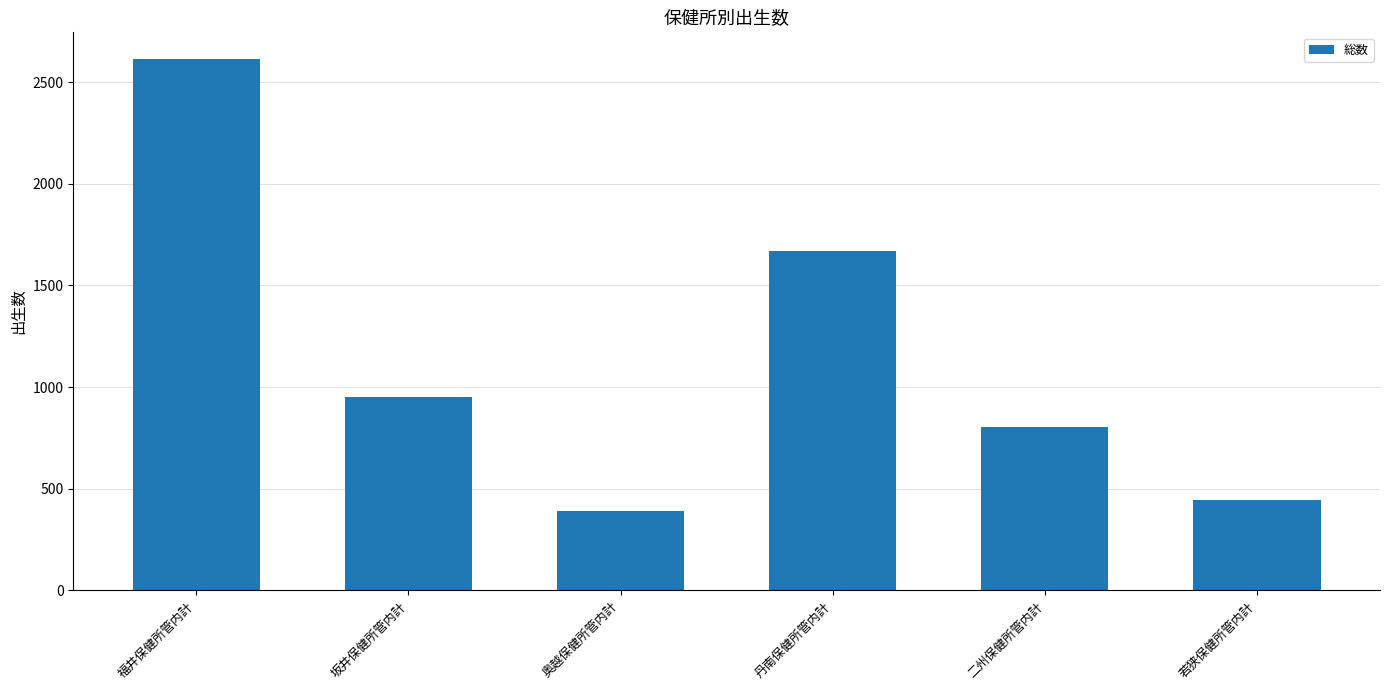

What is the label of the 1st bar from the right?

若狭保健所管内計